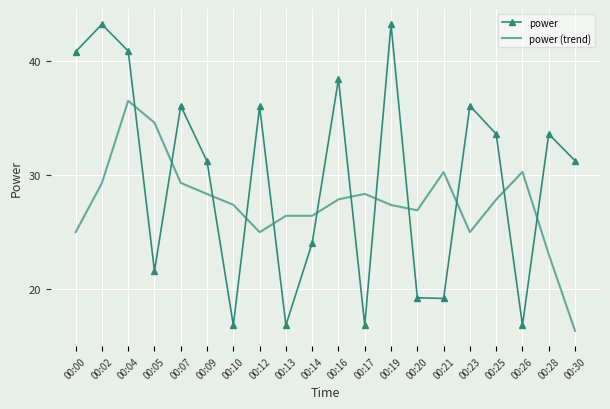

What is the difference between the power values at 00:12 and 00:07?

0.1